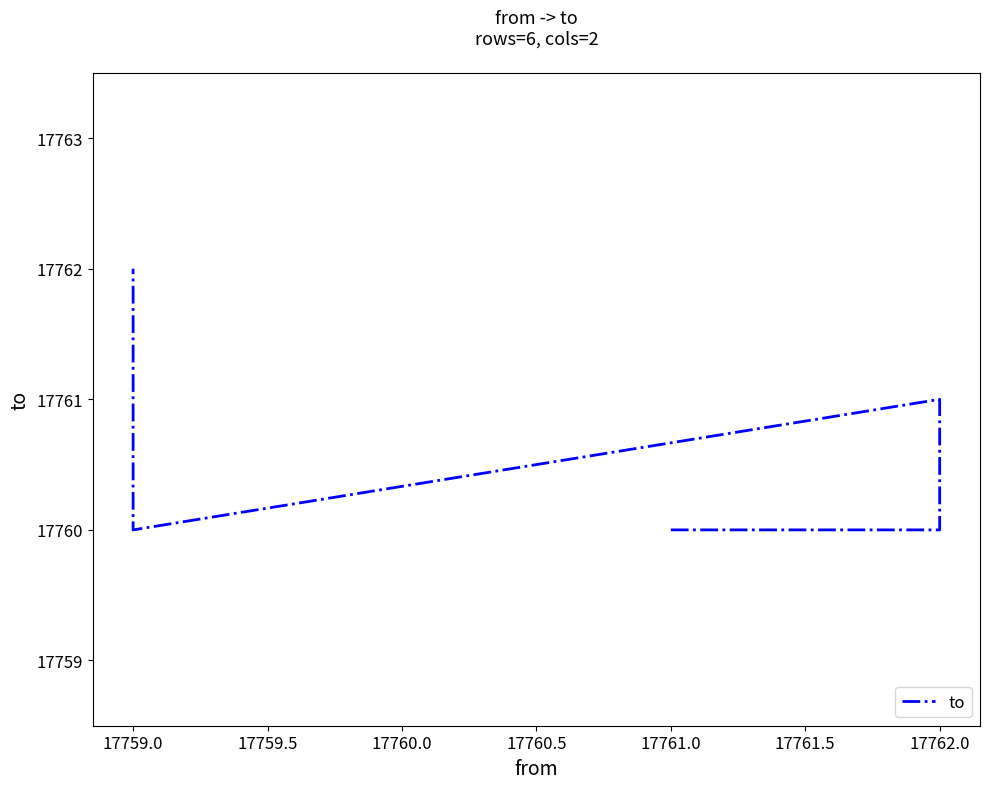

How many values are below 17761?

3